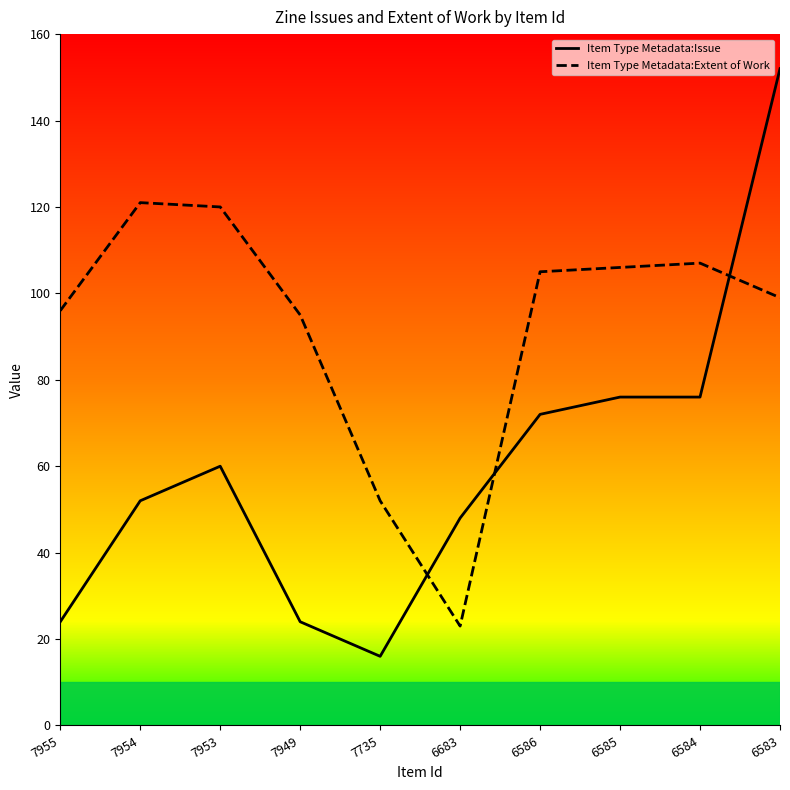

At which category does Item Type Metadata:Issue reach its first local peak?

7953